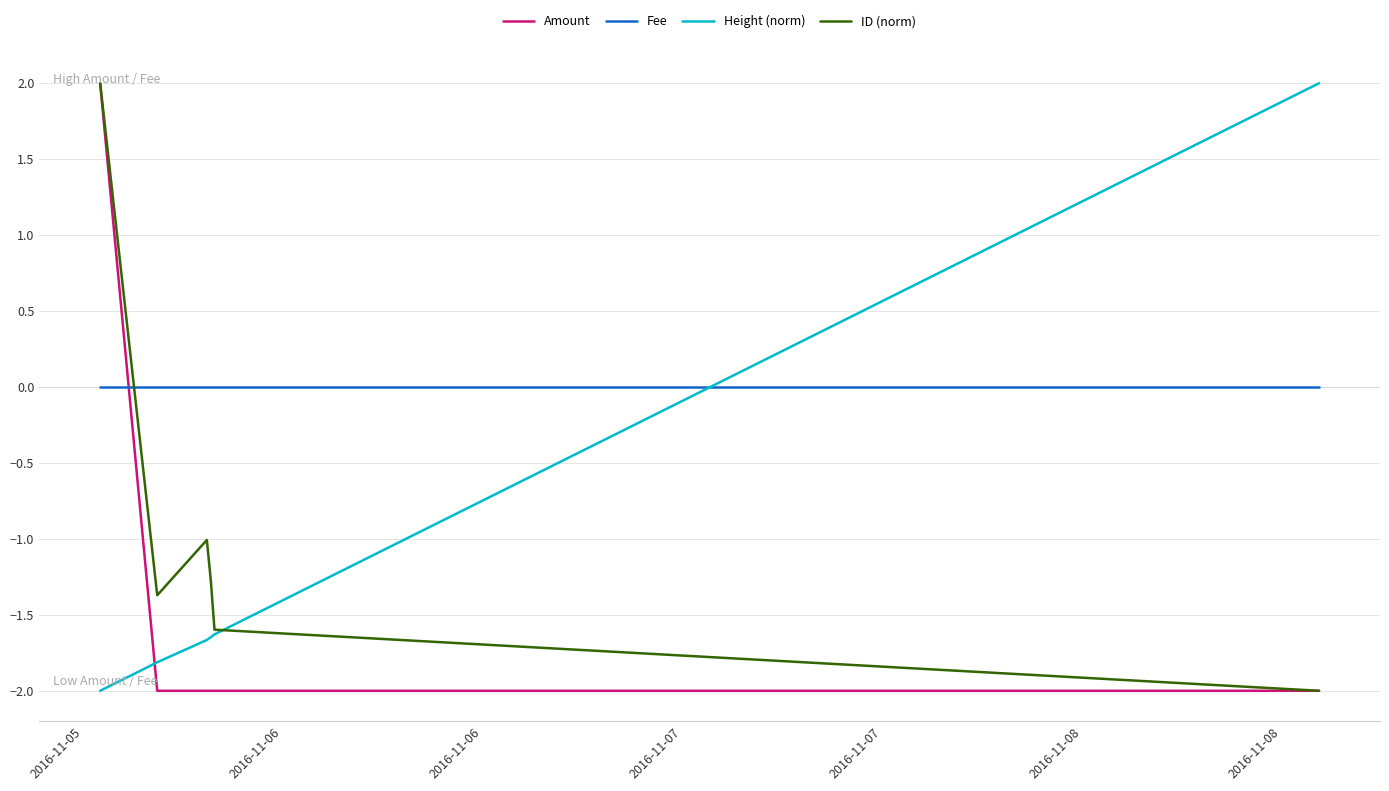

How many intersections are there between Amount and Fee?

1